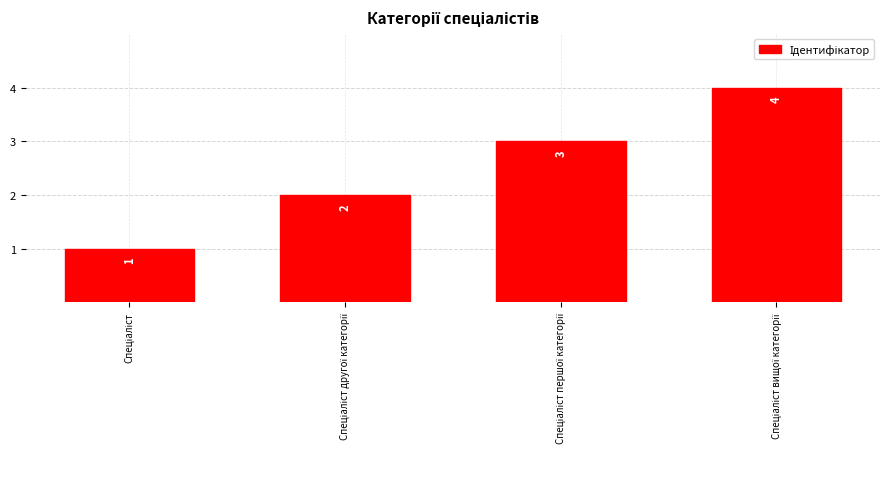

What is the maximum value shown in the chart?

4